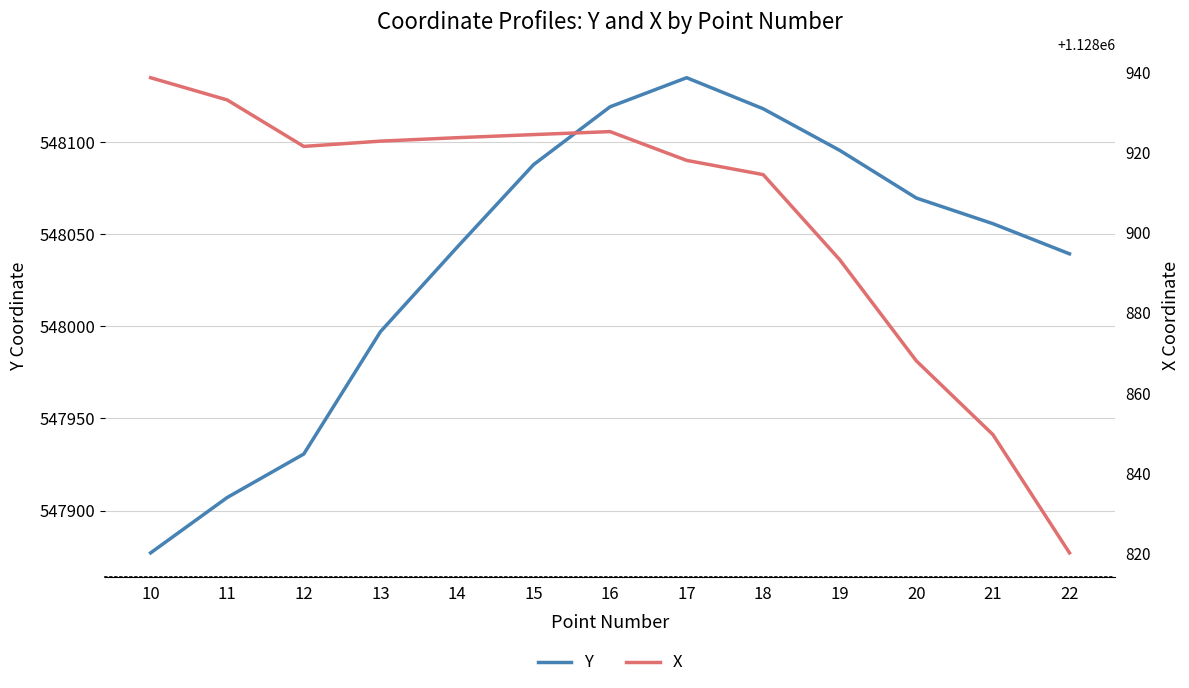

What are all the series names shown in the legend?

Y, X